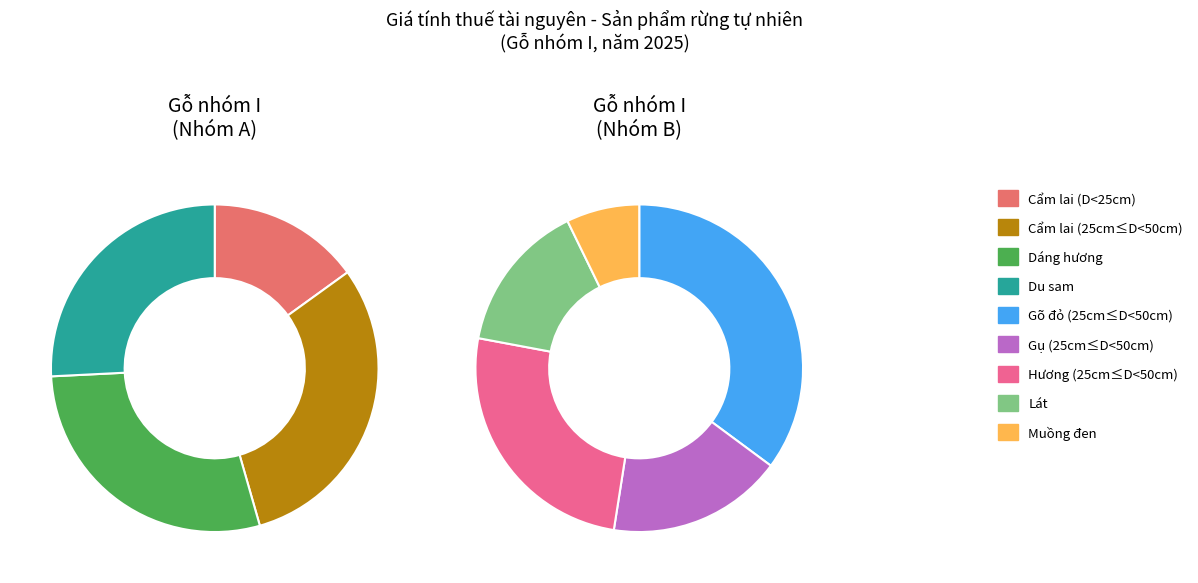

Which slice is the largest?

Gõ đỏ (25cm≤D<50cm)